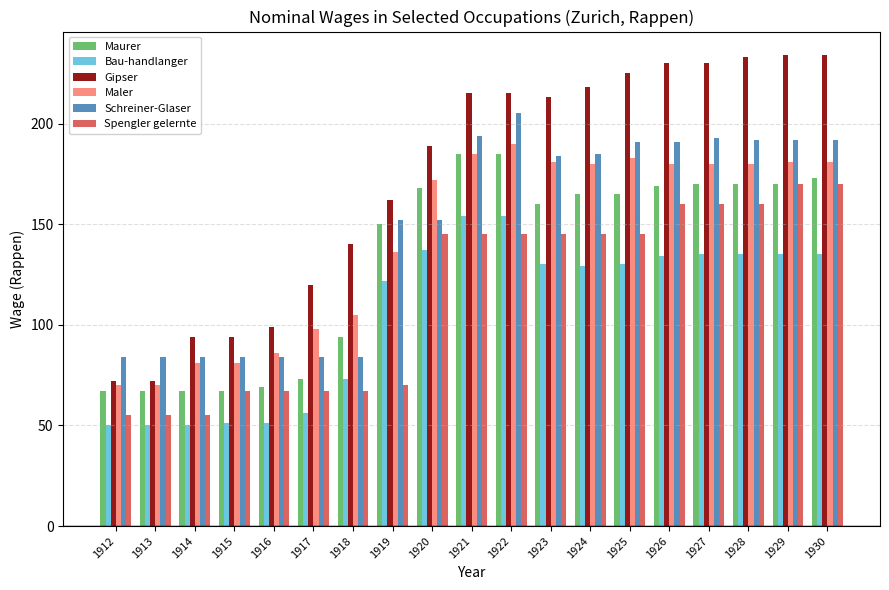

What is the value of the Schreiner-Glaser bar at the 5th from the left?

84